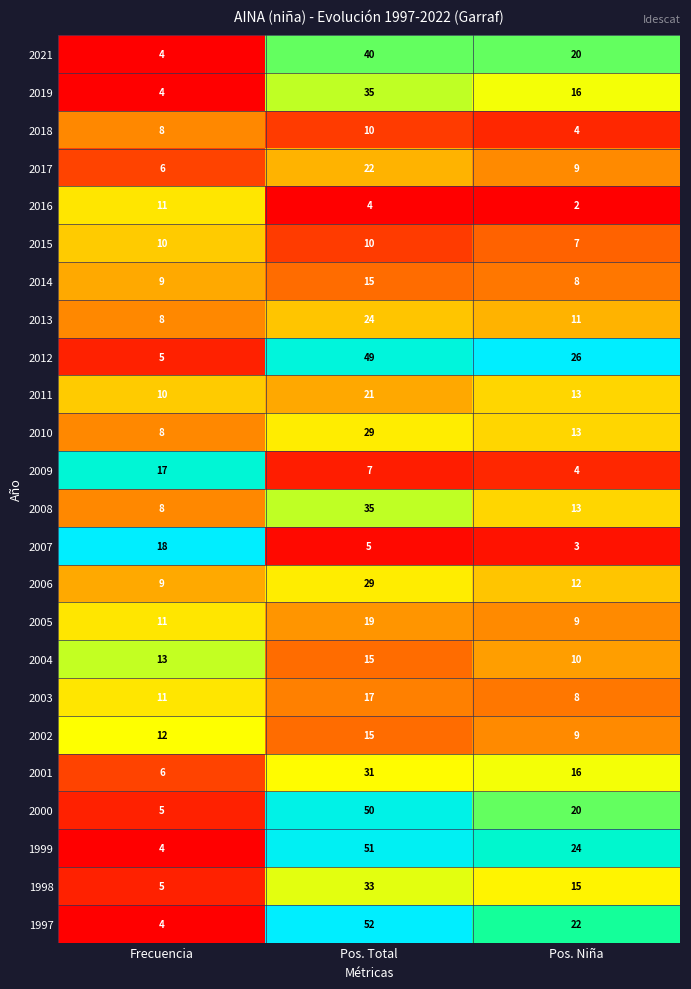

Between Frecuencia and Pos. Niña, which series saw the biggest shift?

2012